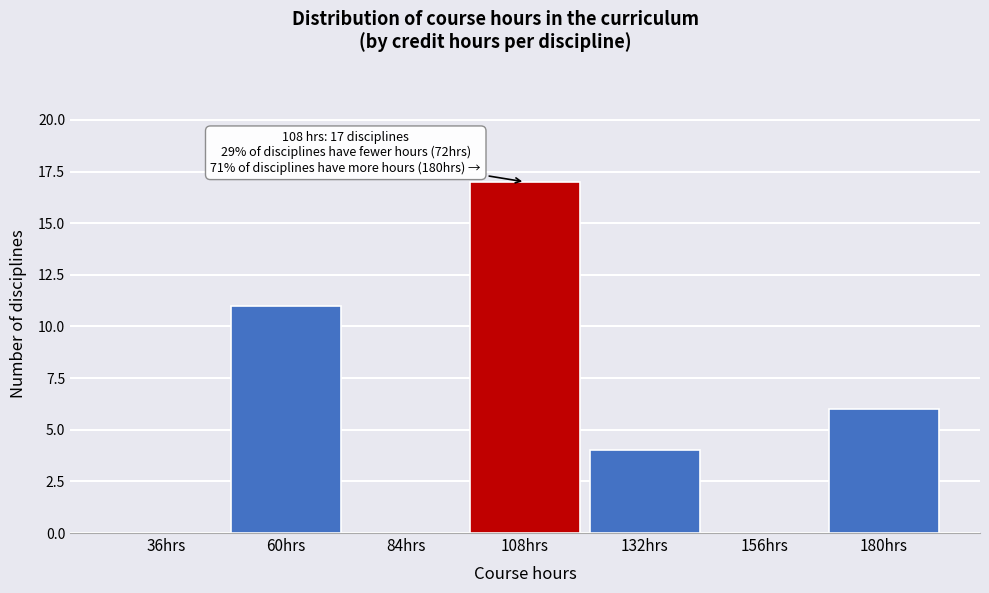

Reading right to left, transcribe all the data shown in this chart.

180hrs=6	156hrs=0	132hrs=4	108hrs=17	84hrs=0	60hrs=11	36hrs=0